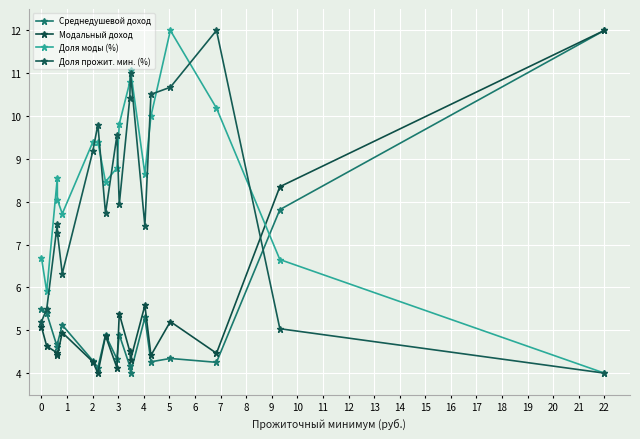

What are all the series names shown in the legend?

Среднедушевой доход, Модальный доход, Доля моды (%), Доля прожит. мин. (%)